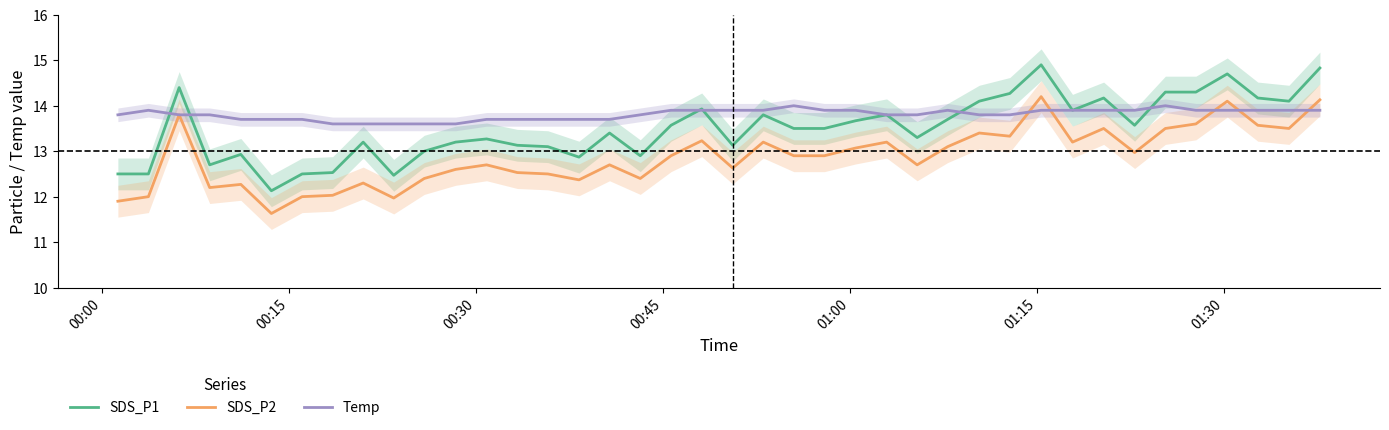

True or false: SDS_P2 and SDS_P1 intersect in this chart.

False